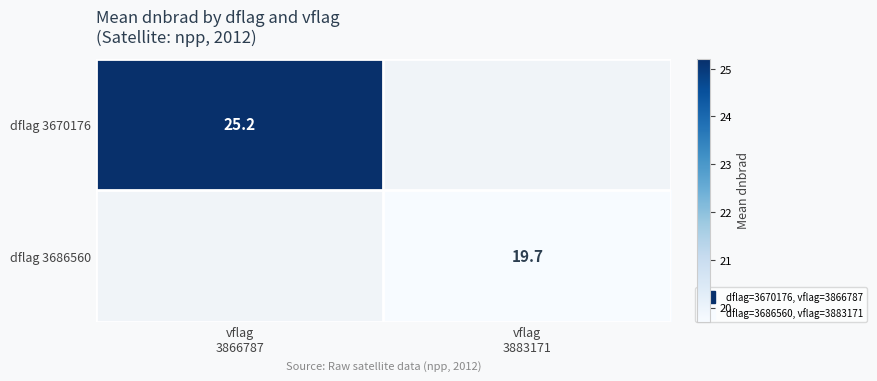

Count the number of categories in the chart.

2